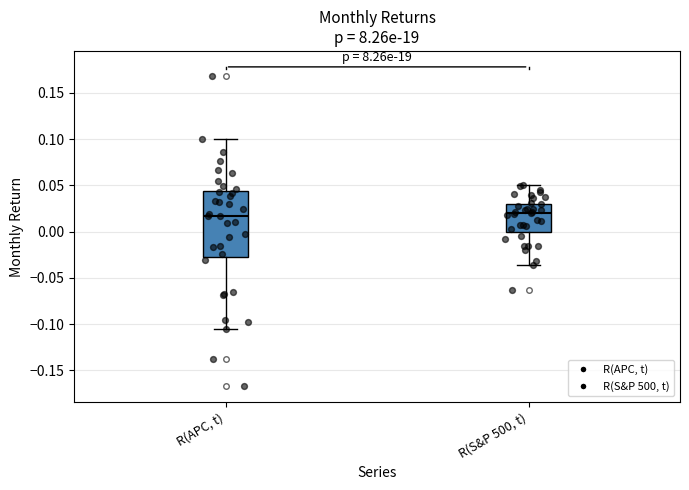

Reading left to right, transcribe this box plot: for each box, give where its median line is, the range the box spans, and where its two whiskers end, as read against the y-axis. The values are not printed on the chart, so give them approximately, as read against the axis.

R(APC, t): median 0.015, box -0.025 to 0.045, whiskers -0.105 to 0.100
R(S&P 500, t): median 0.020, box 0.000 to 0.030, whiskers -0.035 to 0.050